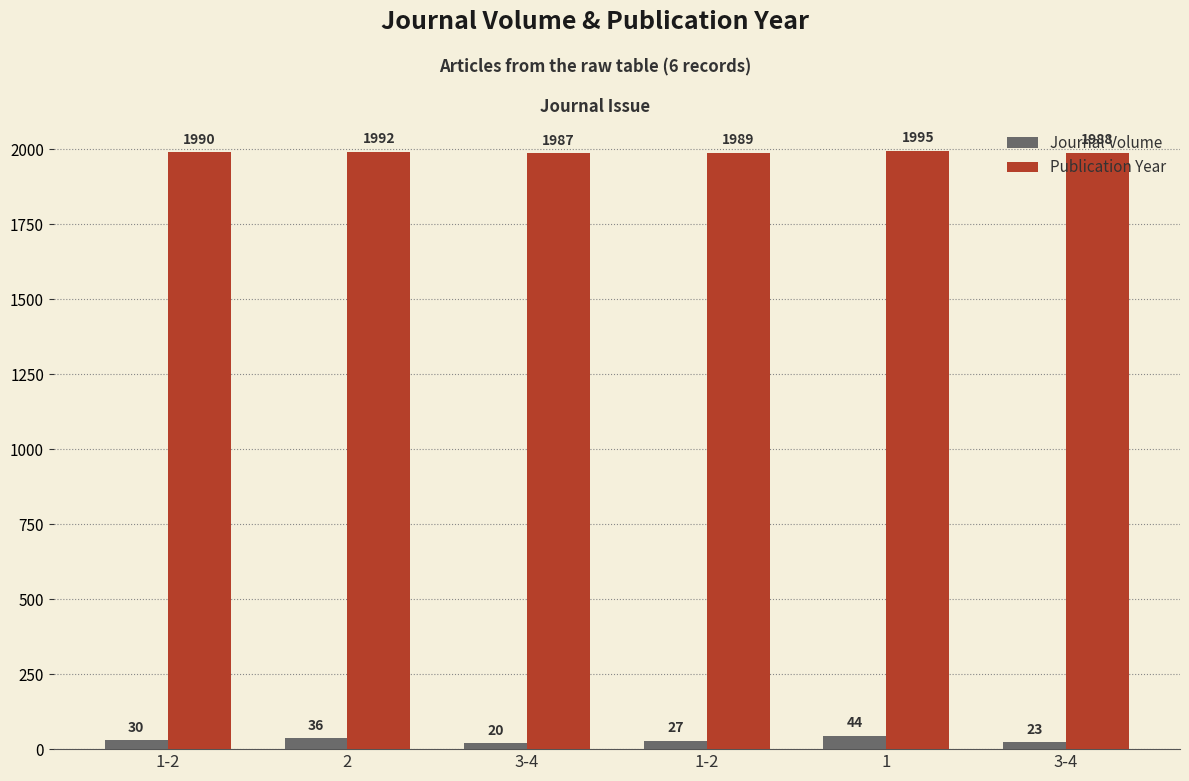

Does the chart contain stacked bars?

No